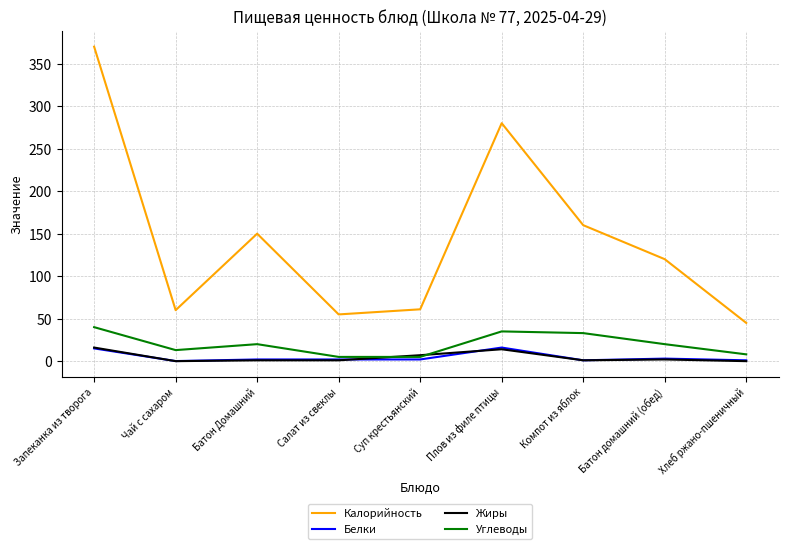

Is the value of Белки at Плов из филе птицы greater than the value of Углеводы at Запеканка из творога?

No